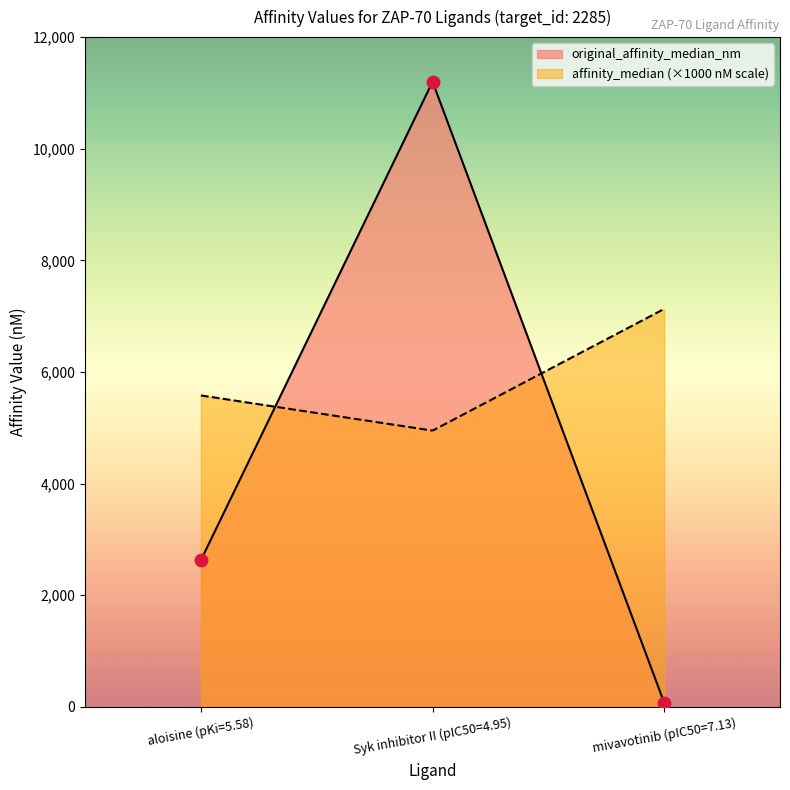

What is the change in value from aloisine (pKi=5.58) to mivavotinib (pIC50=7.13)?

-2555